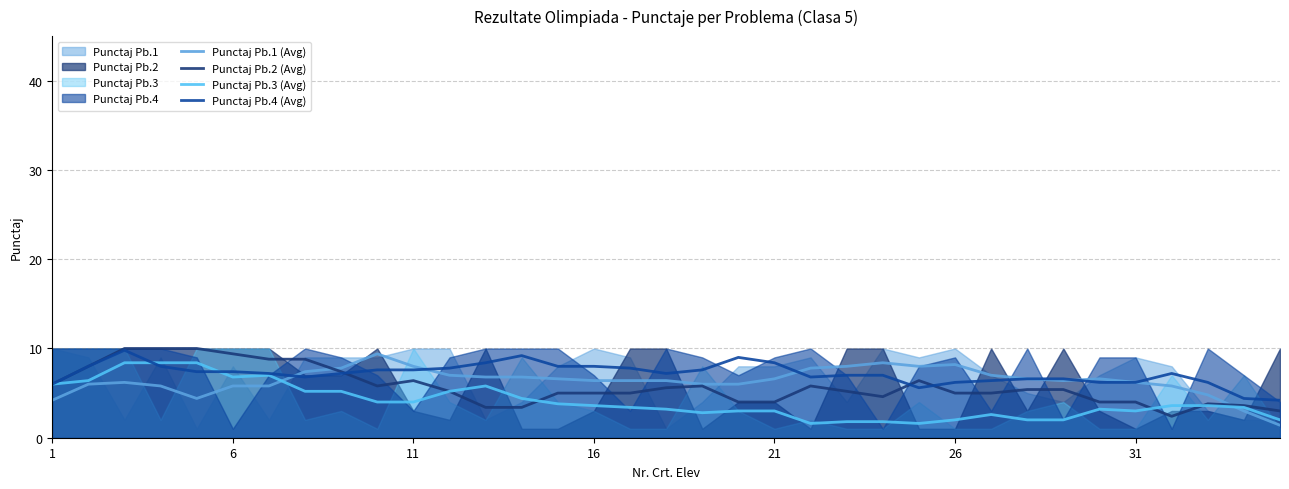

What is the highest value of the Punctaj Pb.2 (Avg) series?

10.0